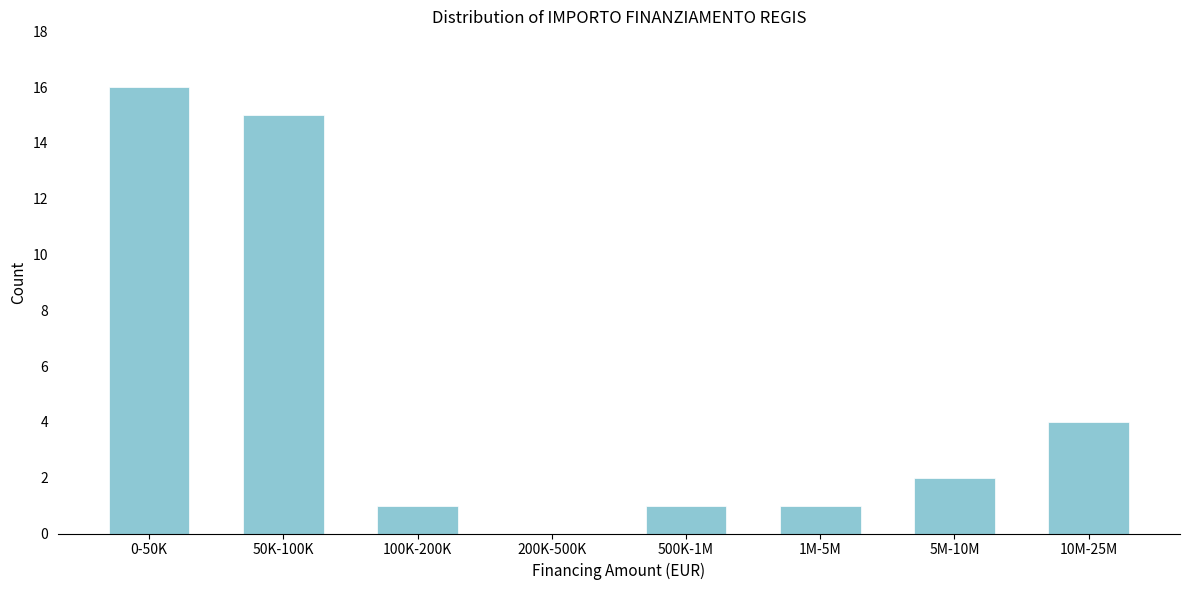

Reading left to right, extract all data points from this chart.

0-50K=16	50K-100K=15	100K-200K=1	200K-500K=0	500K-1M=1	1M-5M=1	5M-10M=2	10M-25M=4